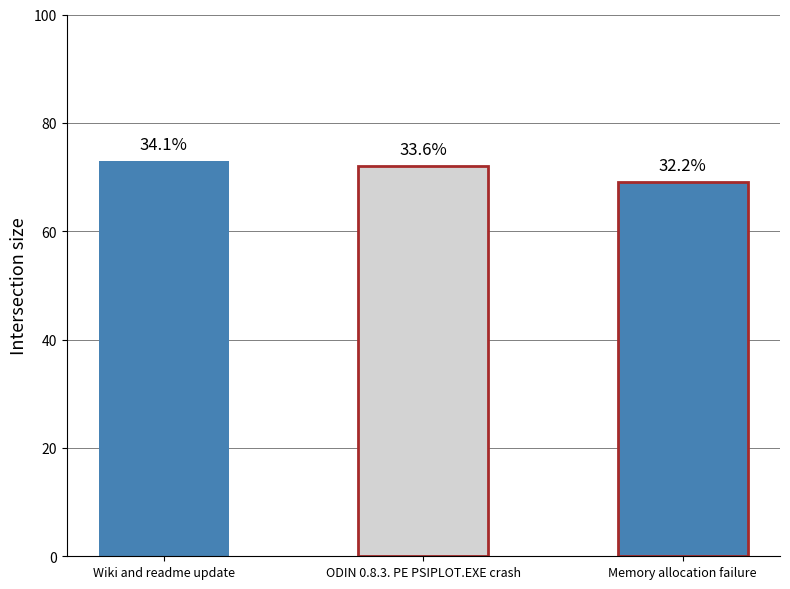

How many values are below 72?

1